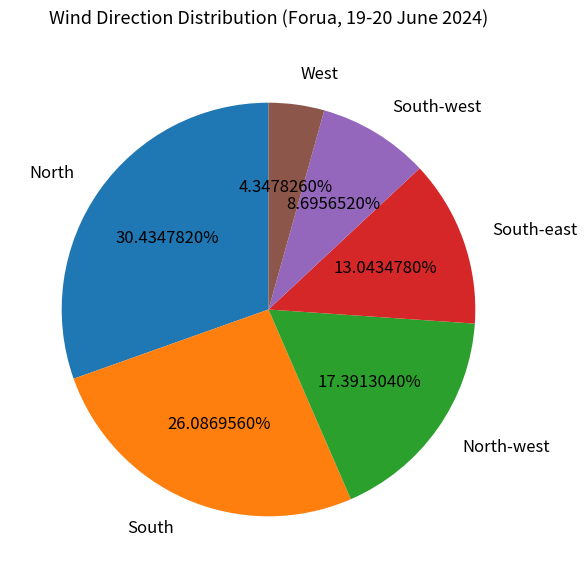

Is it true that South is 26% of the pie?

True